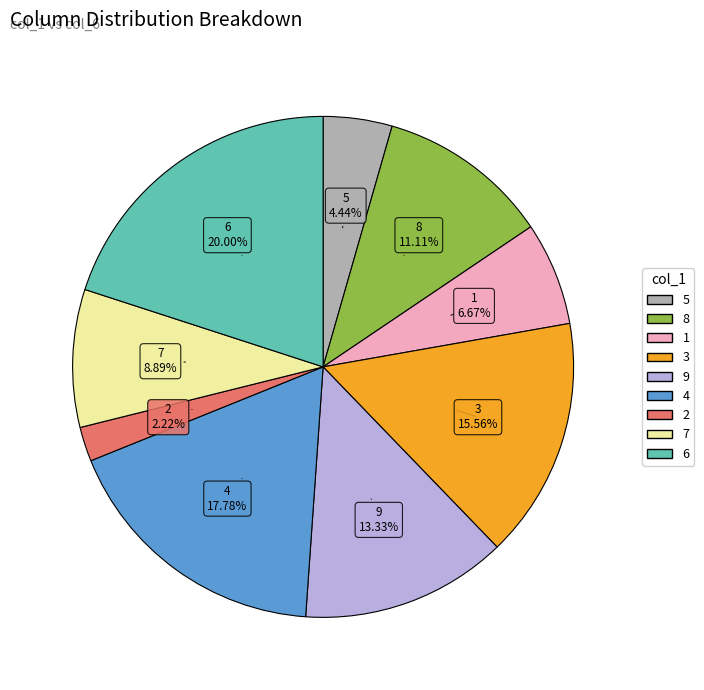

What is the smallest slice in the pie chart?

2